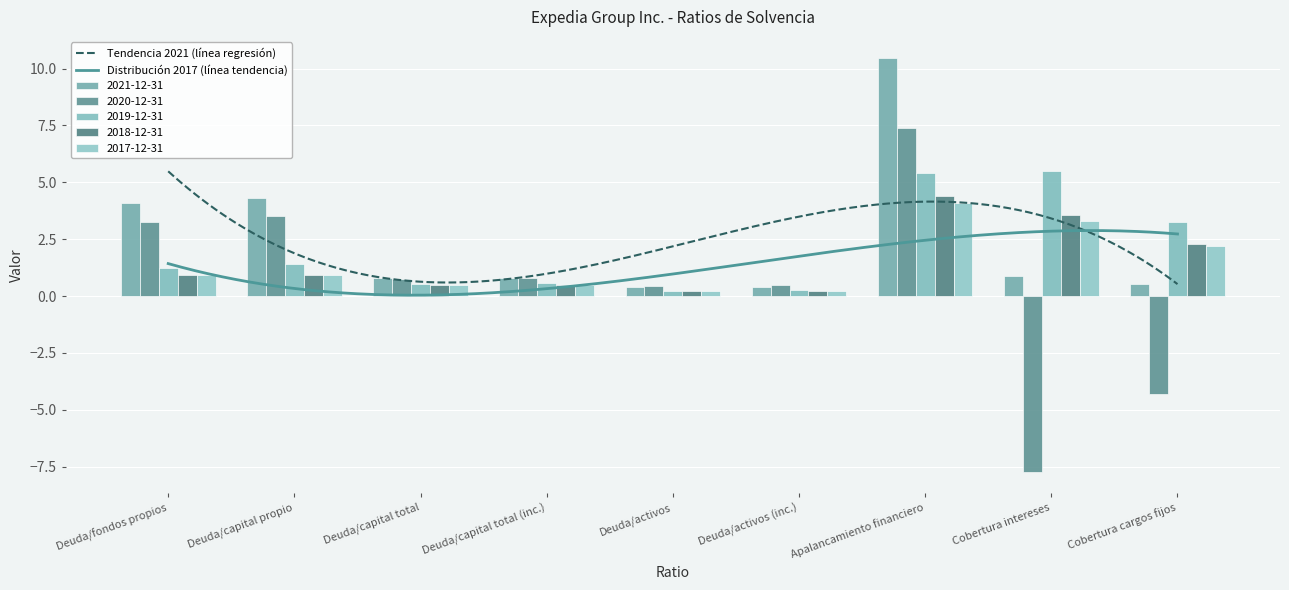

Is it true that 2020-12-31 equals 3.2 at Deuda/fondos propios?

True